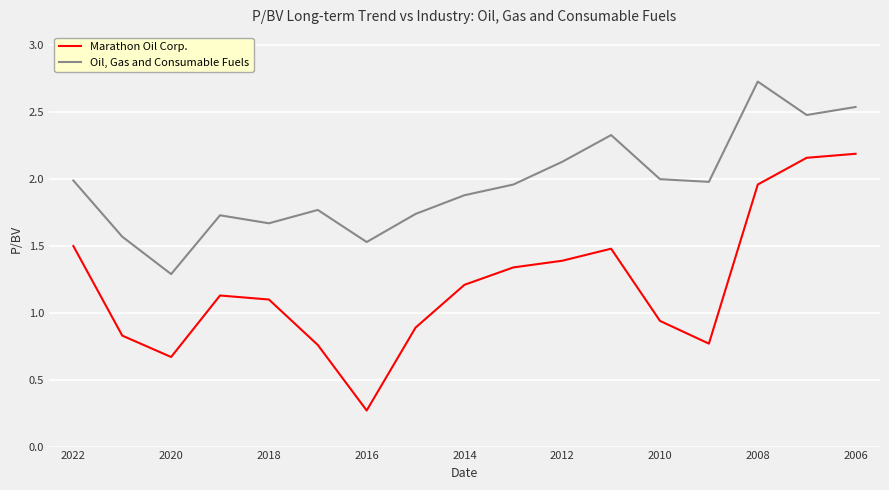

True or false: Marathon Oil Corp. and Oil, Gas and Consumable Fuels cross at least once.

False